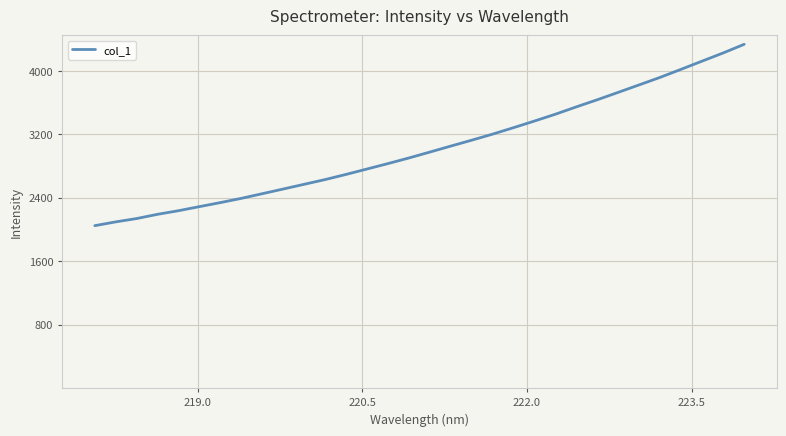

What is the maximum value shown in the chart?

4335.9